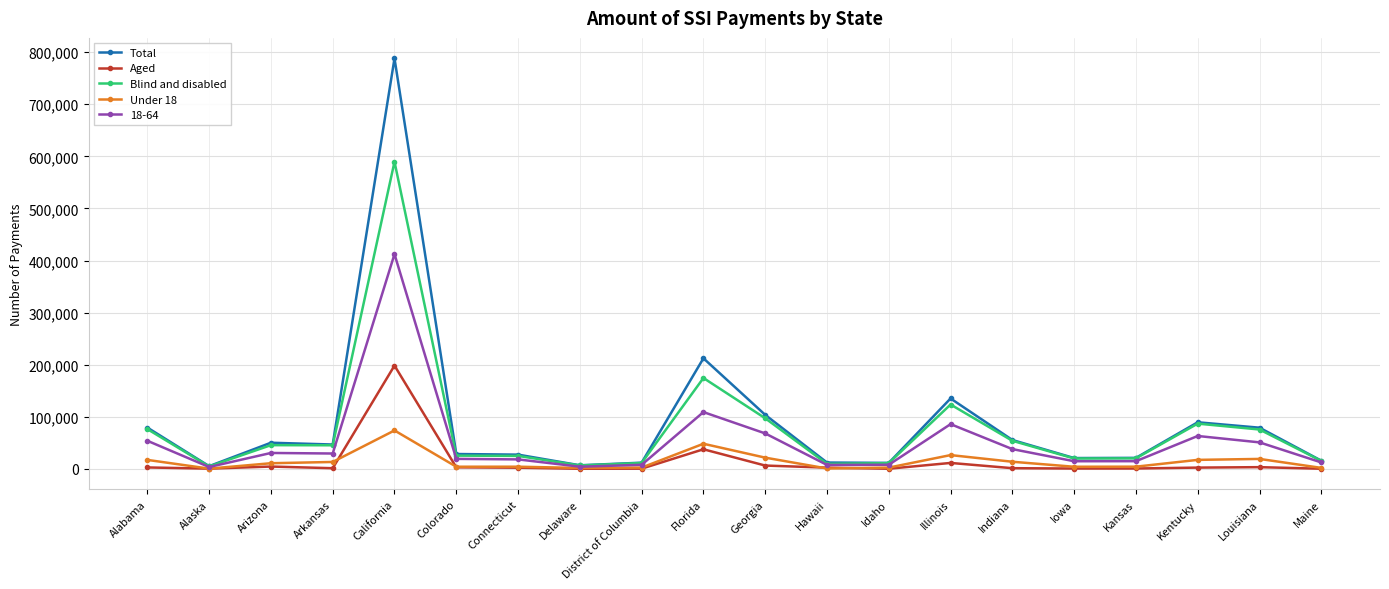

At which label does Blind and disabled reach its peak?

California